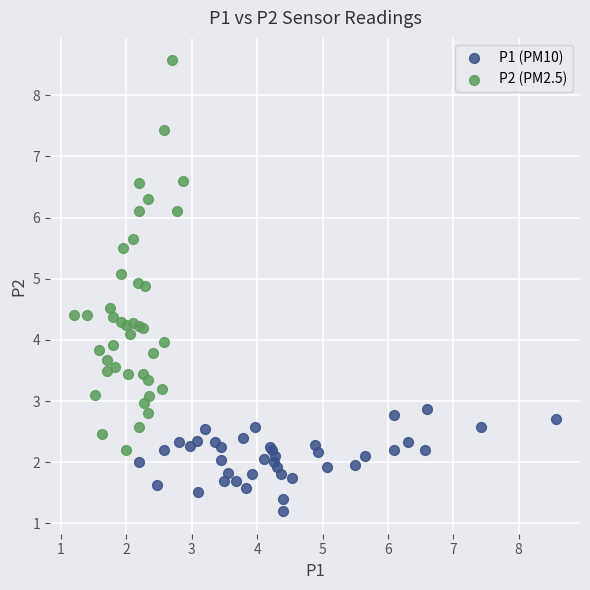

Which series reaches the minimum Y coordinate?

P1 (PM10)